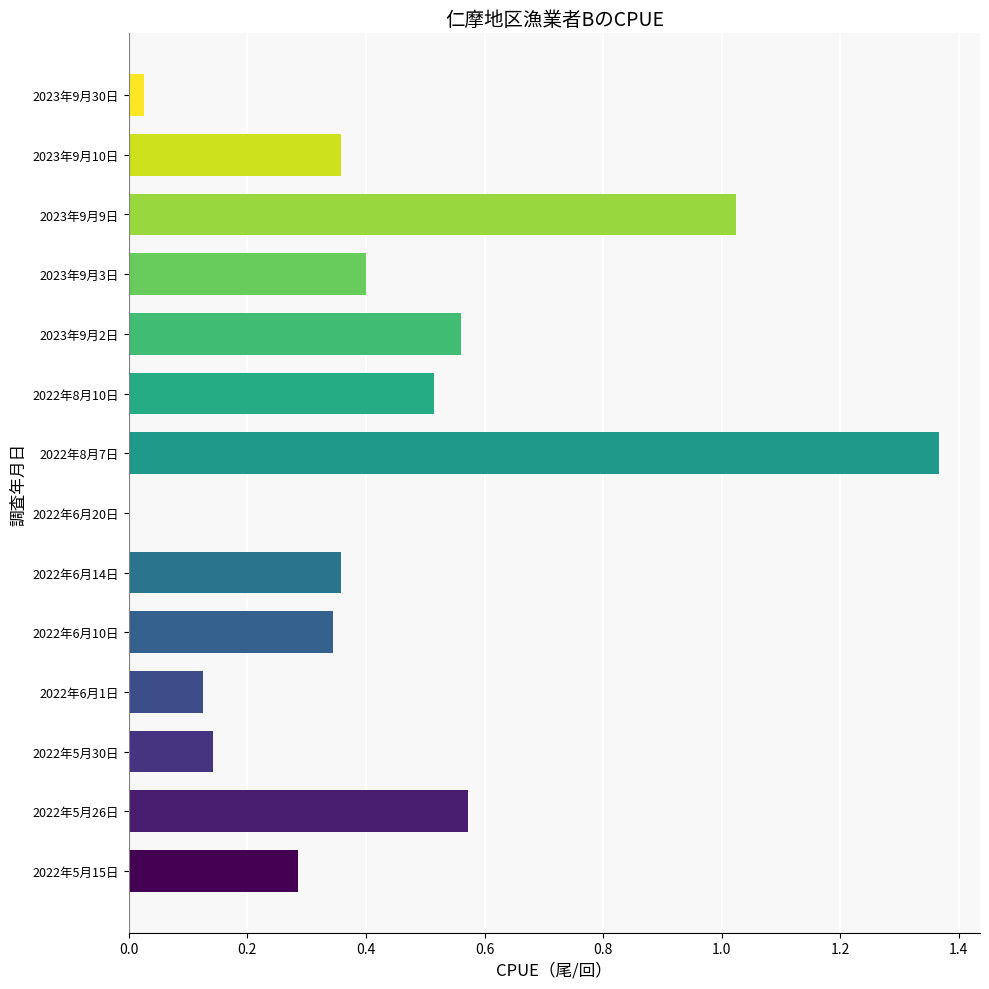

Is it true that the value at 2022年8月7日 is 0.7?

False